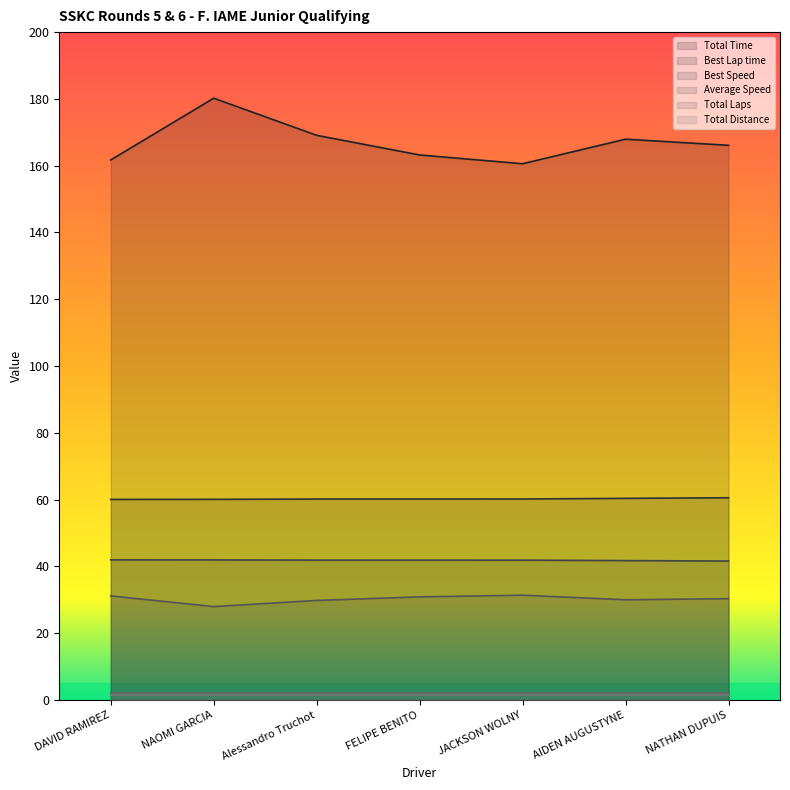

Which series has the largest total across all categories?

Total Time